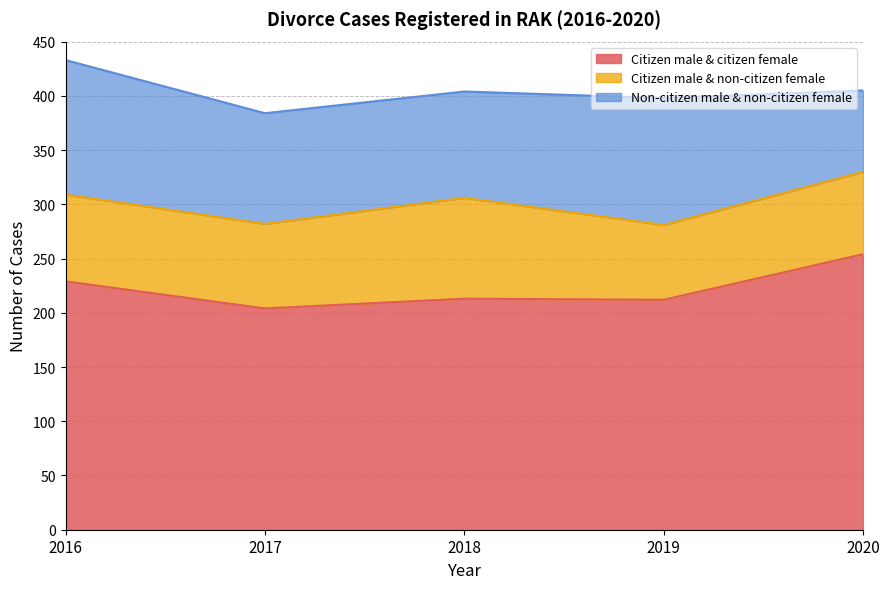

What are all the series names shown in the legend?

Citizen male & citizen female, Citizen male & non-citizen female, Non-citizen male & non-citizen female